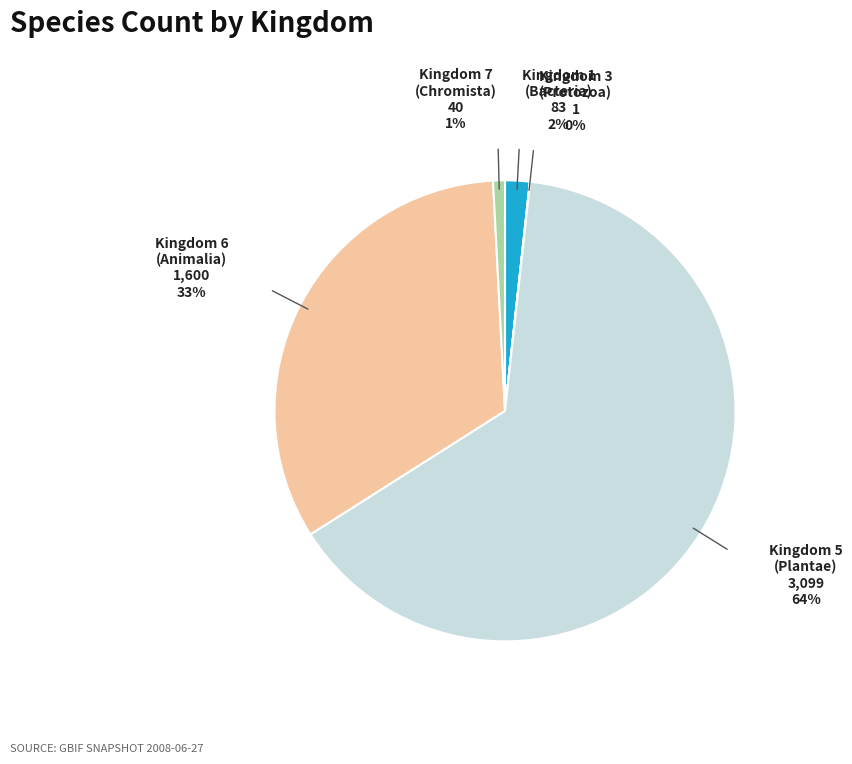

To the nearest percent, what is the difference between the largest and smallest slice percentages?

64%